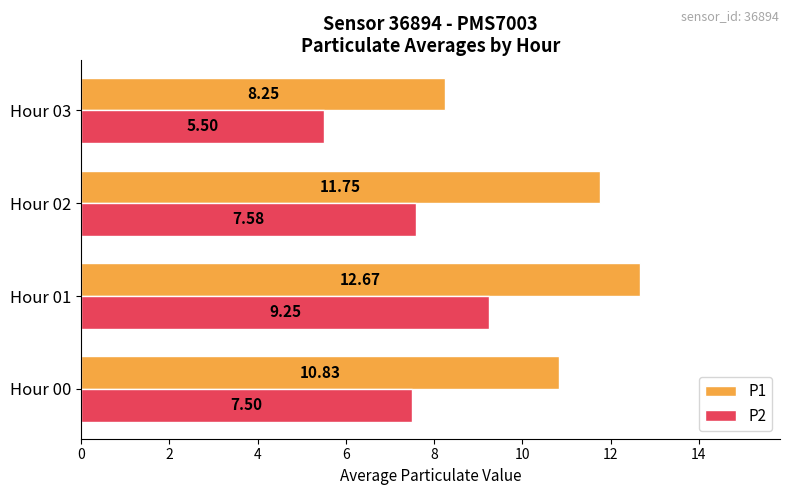

How many data points in P2 are less than 7?

1